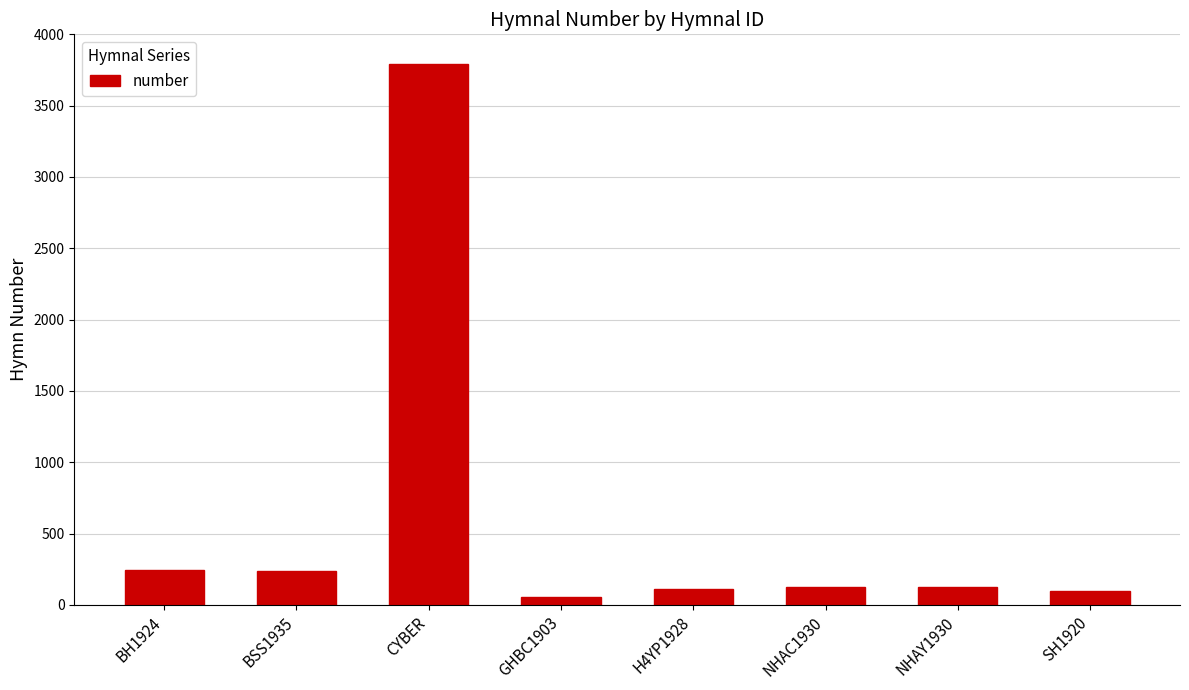

What is the difference between the maximum and second lowest values?

3692